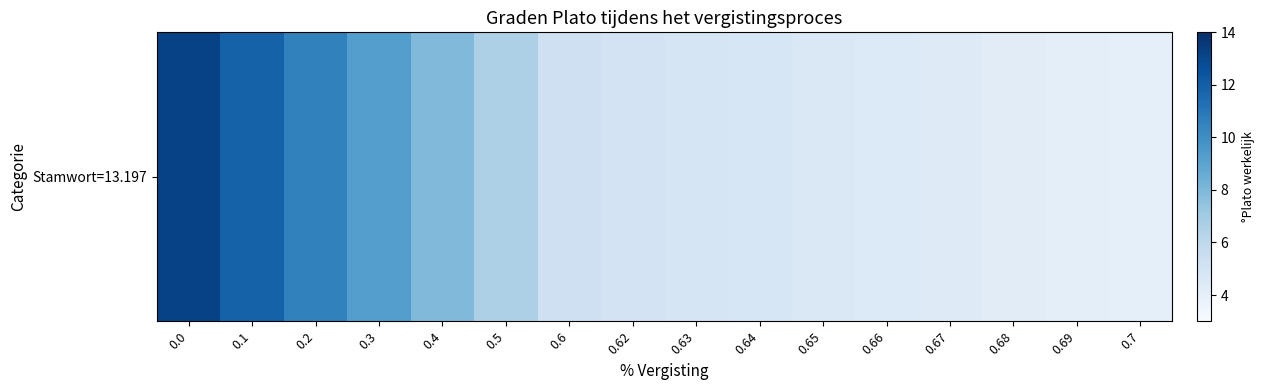

Reading left to right, list all the values displayed in this chart.

13.2	11.9	10.6	9.2	7.9	6.6	5.3	5.0	4.9	4.8	4.6	4.5	4.4	4.2	4.1	4.0